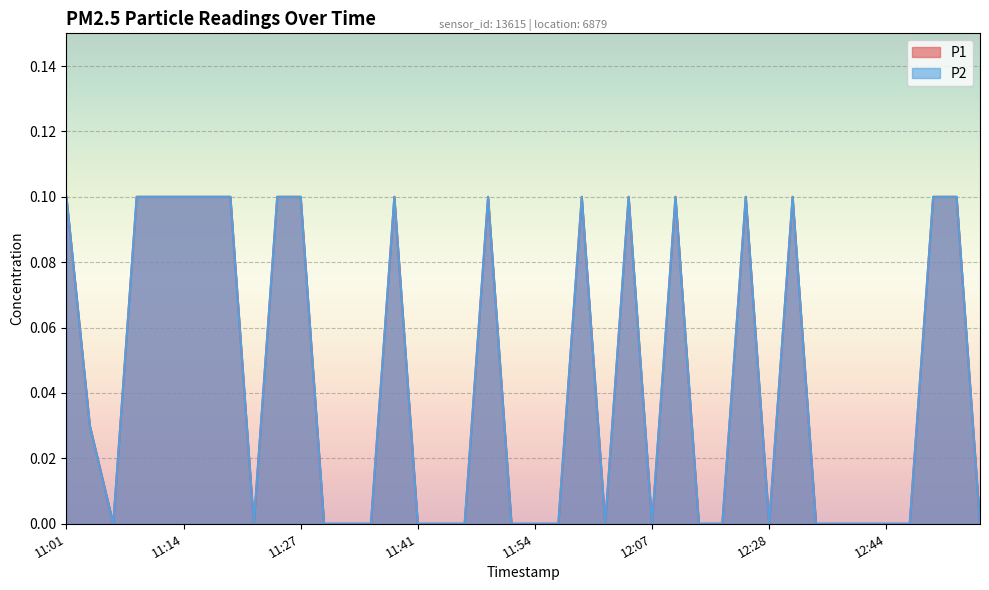

Count the P2 values in the range 0 to 1.

40